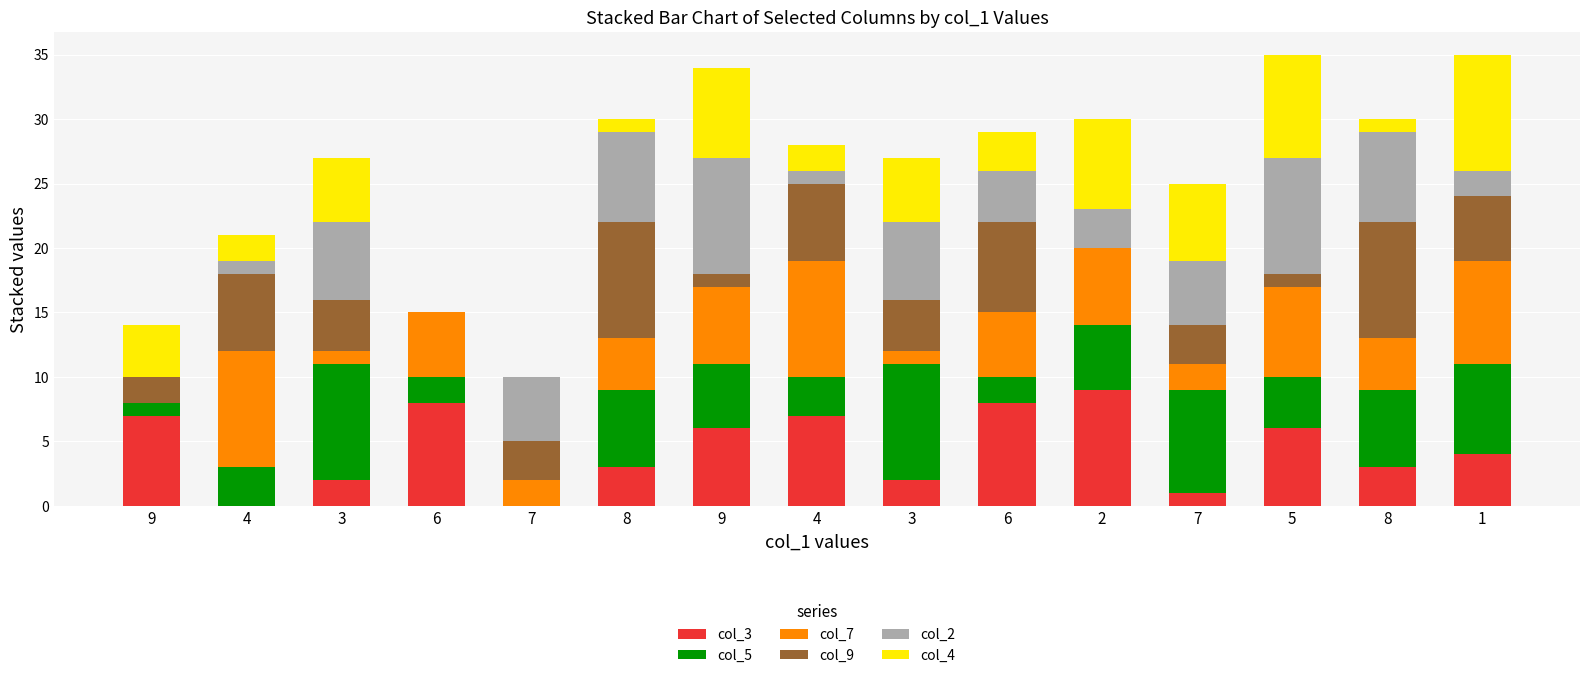

How many col_7 values are between 2 and 7?

9